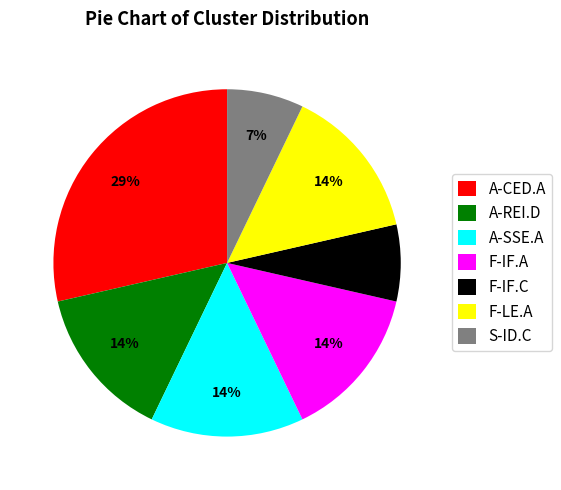

Is there a majority slice in this chart?

No